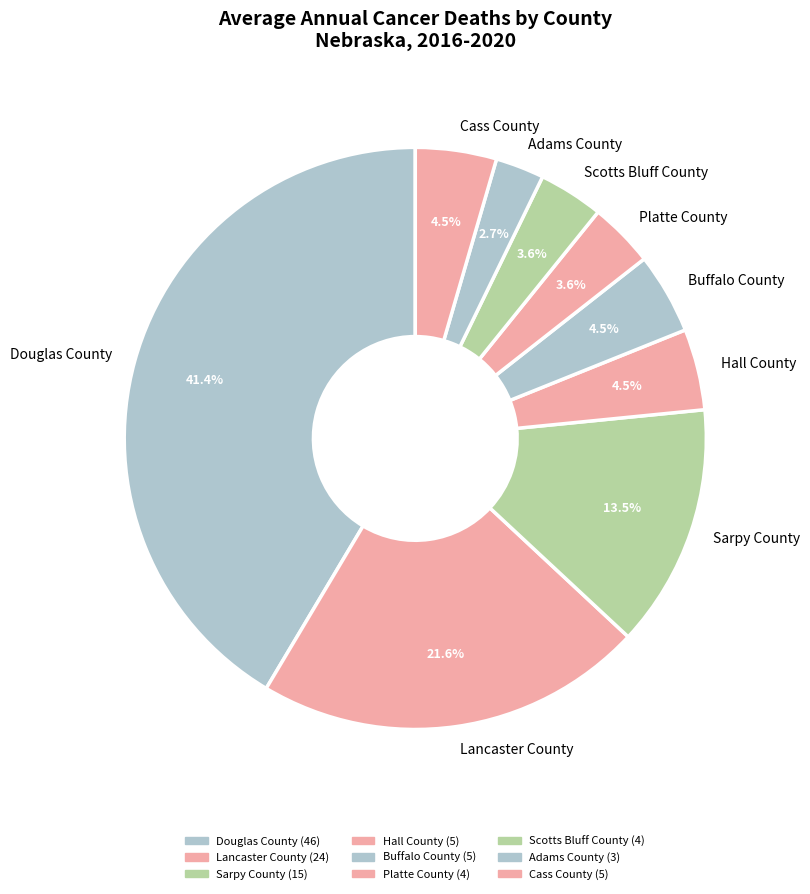

Does Sarpy County account for over 50% of the chart?

No